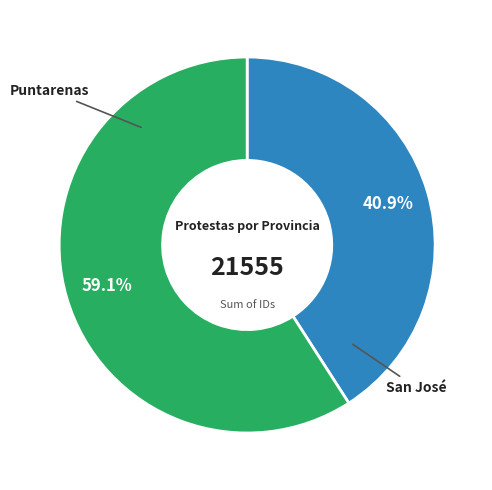

Does any single category account for the majority?

Yes